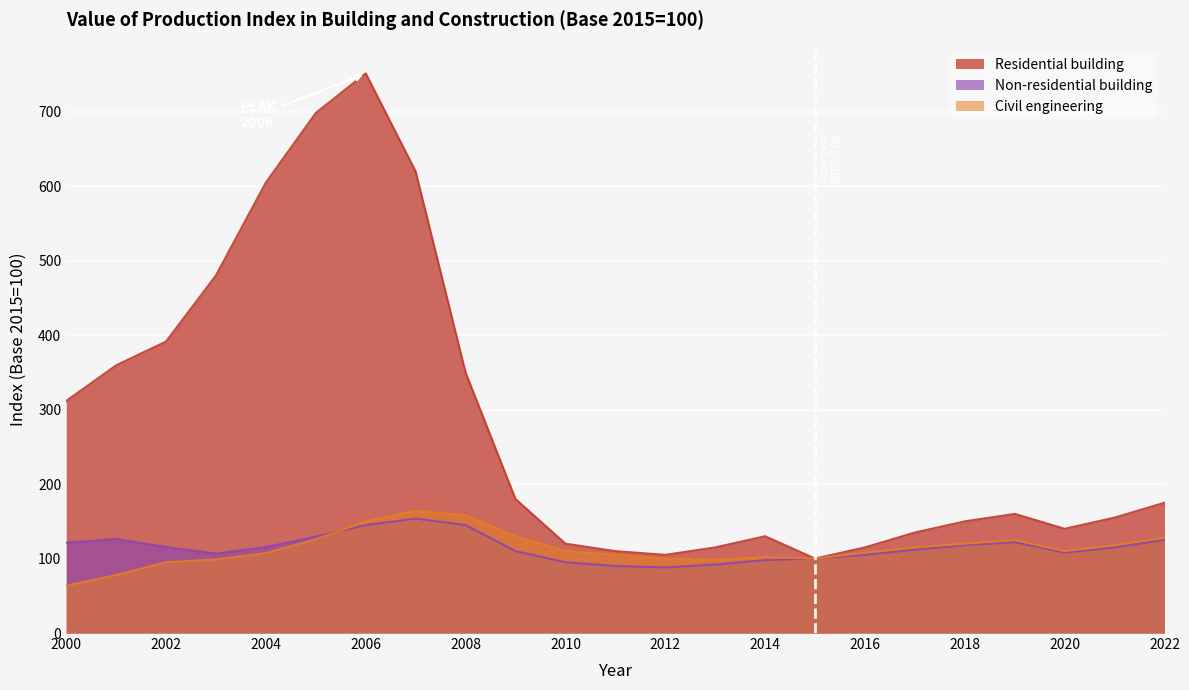

True or false: Residential building has more than 2 interior local peaks.

True